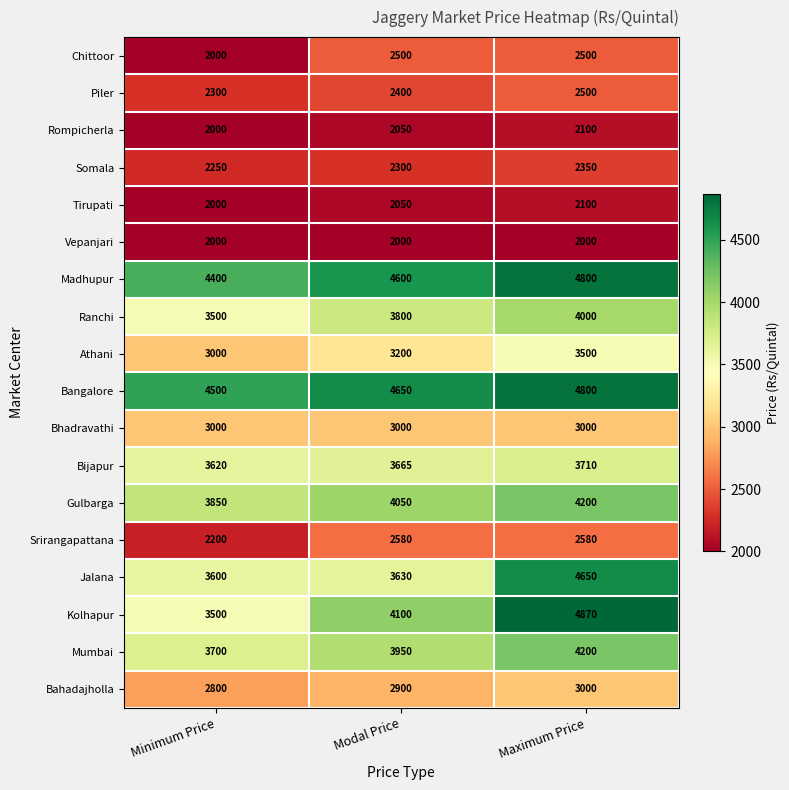

What is the approximate value of Bahadajholla at Minimum Price?

2800